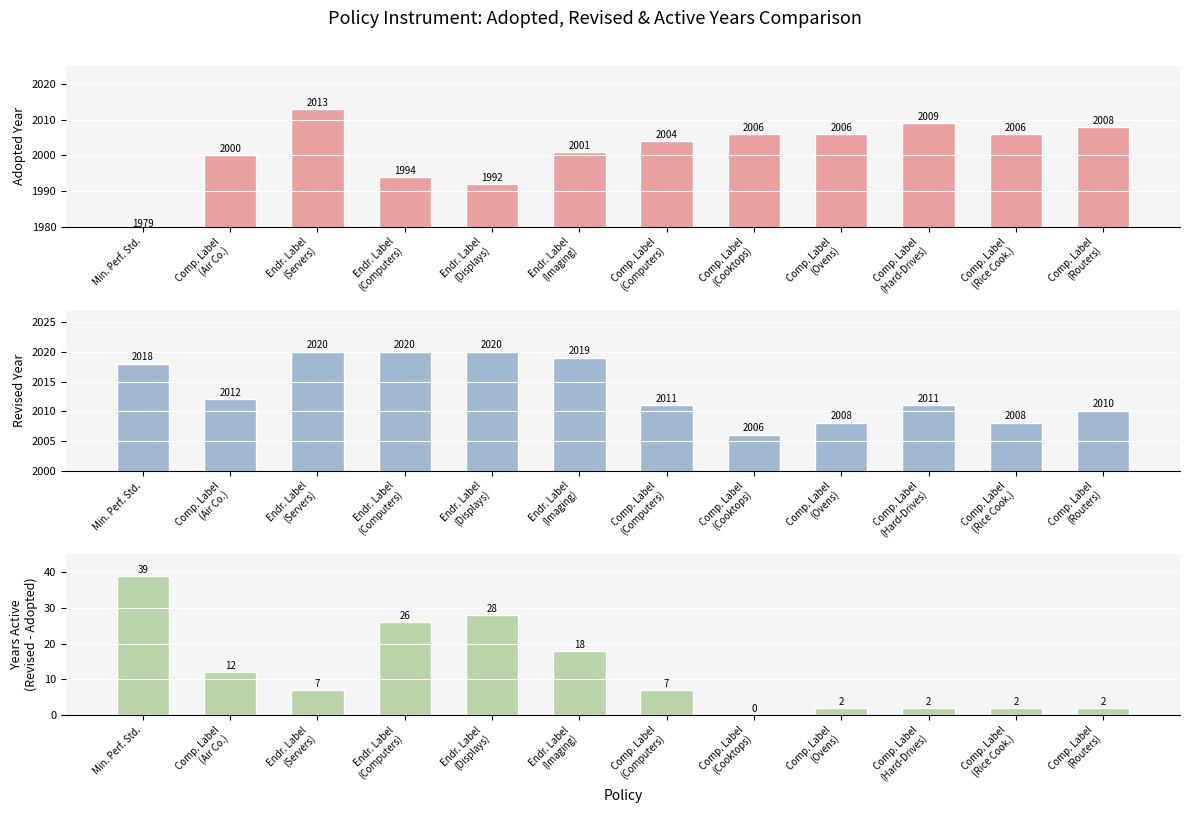

The value of Revised at Endr. Label
(Computers) is 2708. True or false?

False